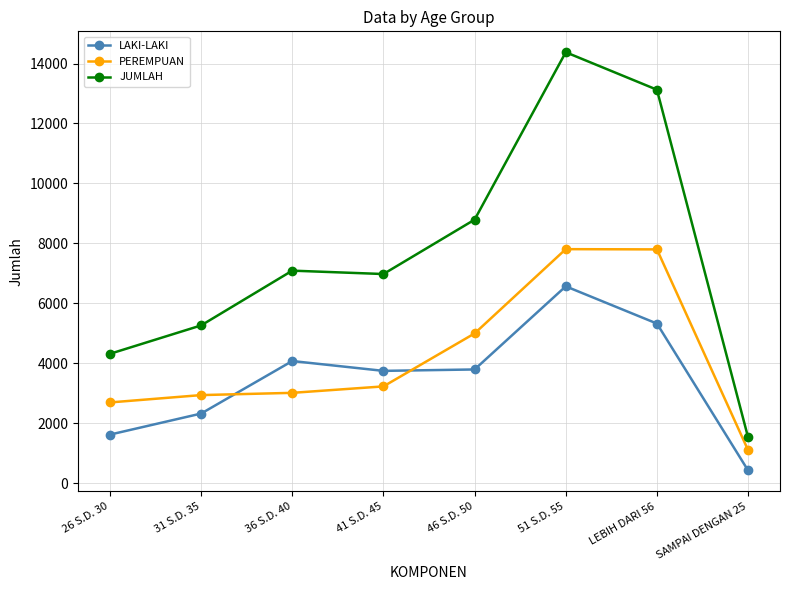

What position from the left is 26 S.D. 30?

1